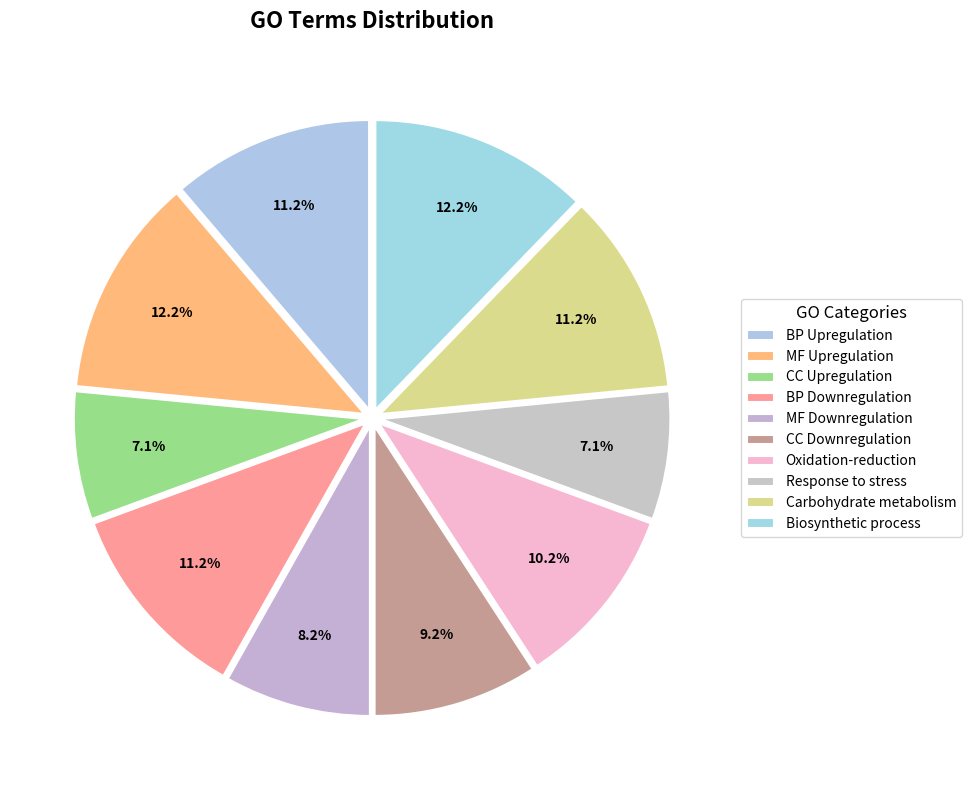

How many slices are in this pie chart?

10